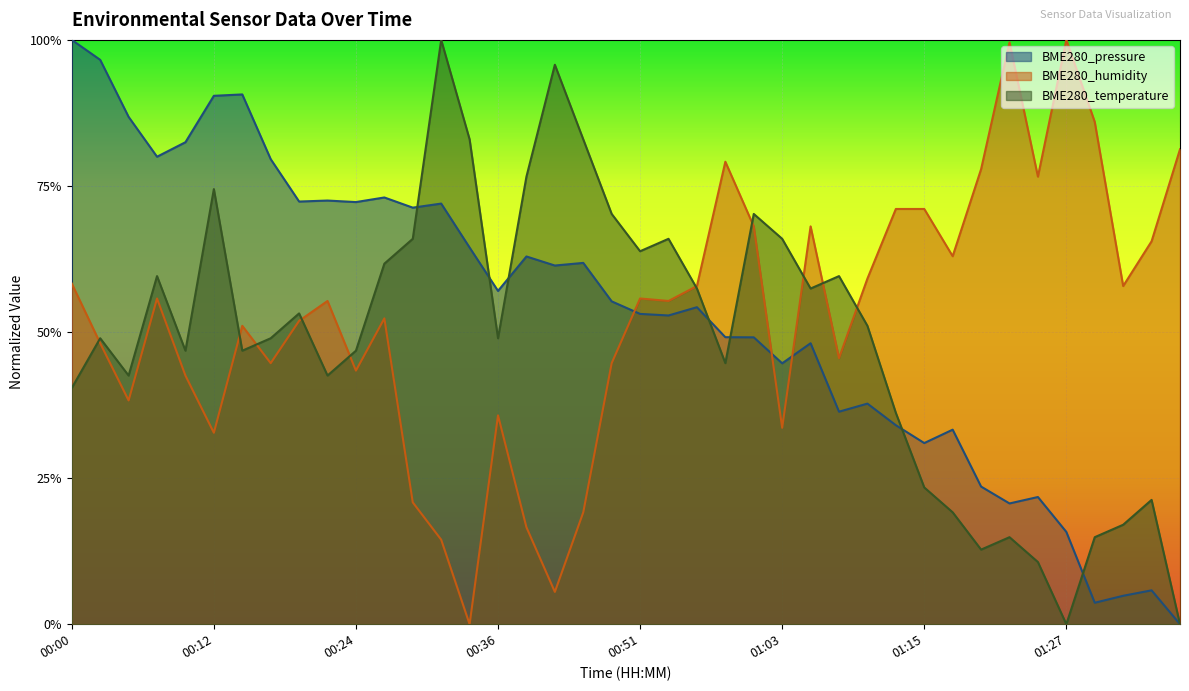

What is the label of the 18th point from the right?

00:56